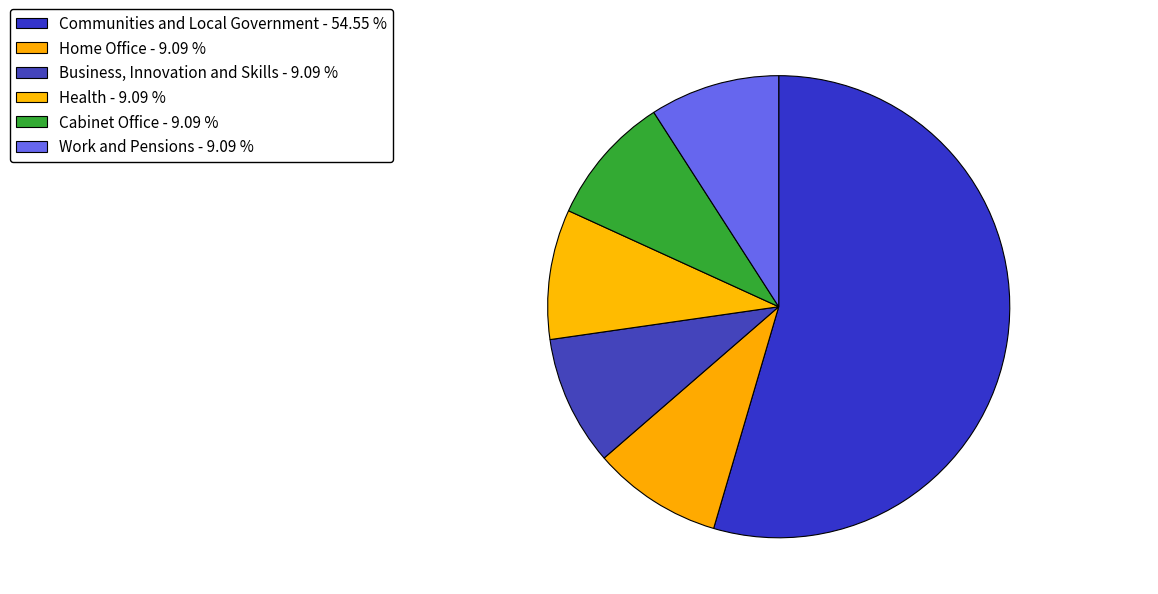

How many segments does this pie chart have?

6